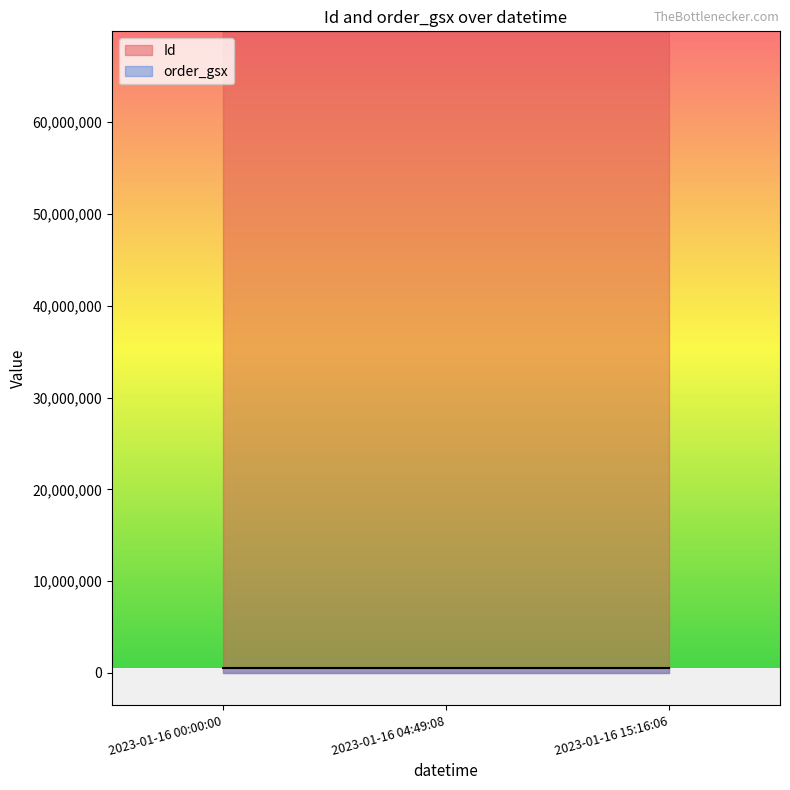

List the labels in order of order_gsx value, smallest first.

2023-01-16 00:00:00, 2023-01-16 04:49:08, 2023-01-16 15:16:06